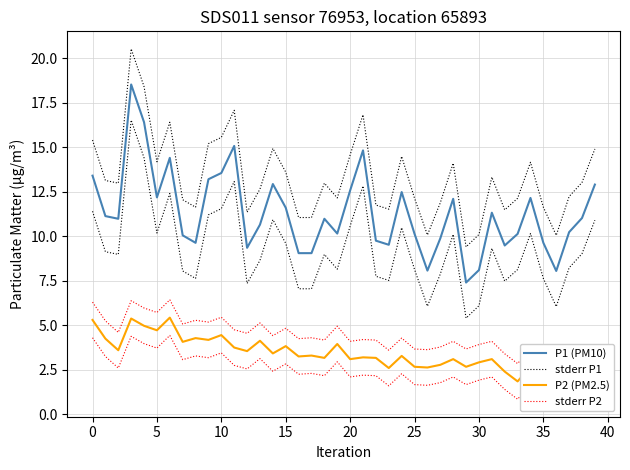

At which label is P1 (PM10) closest to 12?

28